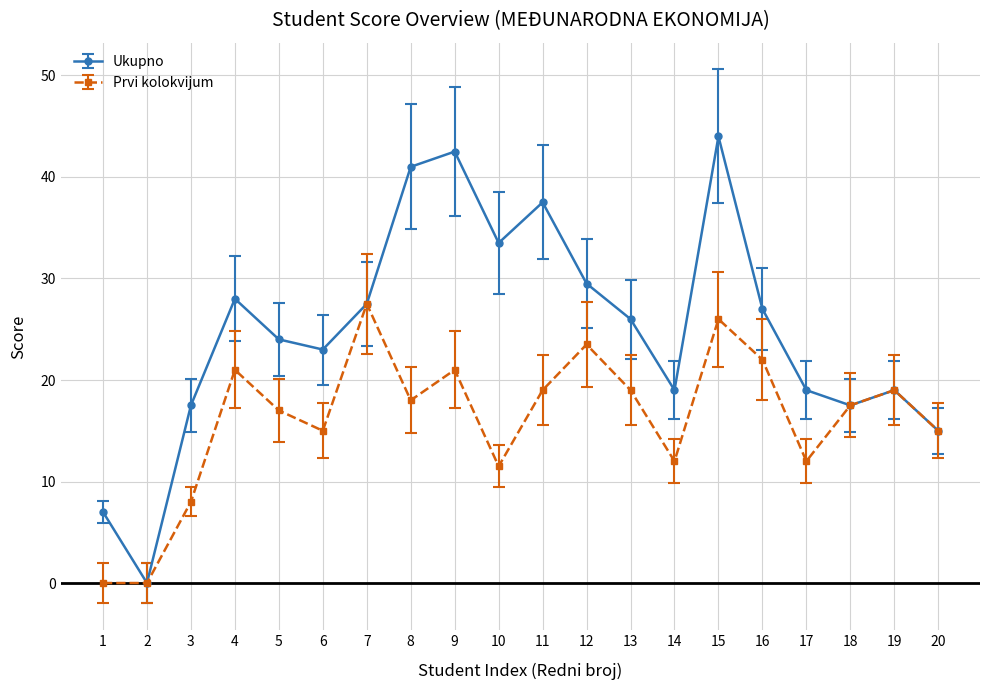

What are all the series names shown in the legend?

Ukupno, Prvi kolokvijum